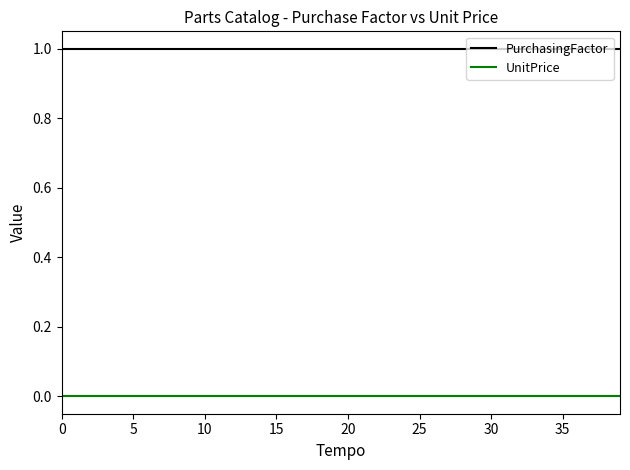

Which series has the largest total across all categories?

PurchasingFactor